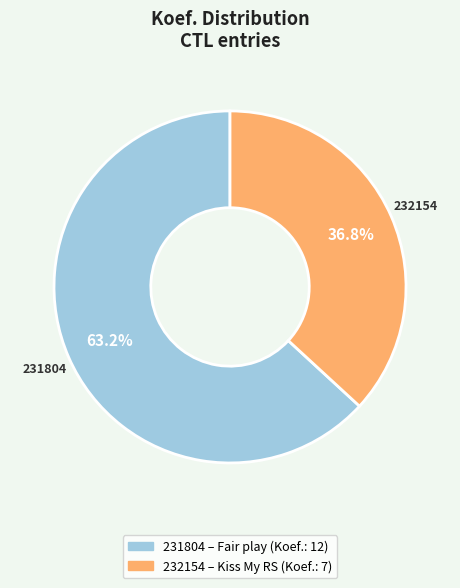

To the nearest percent, what is the combined percentage of 232154 and 231804?

100%